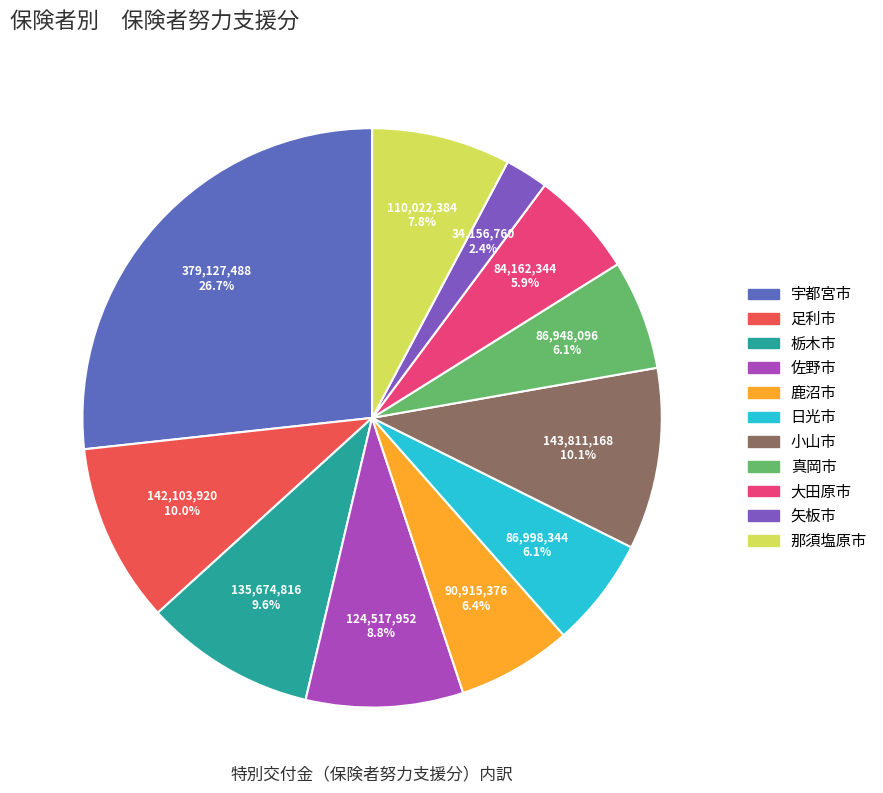

What is the largest slice in the pie chart?

宇都宮市